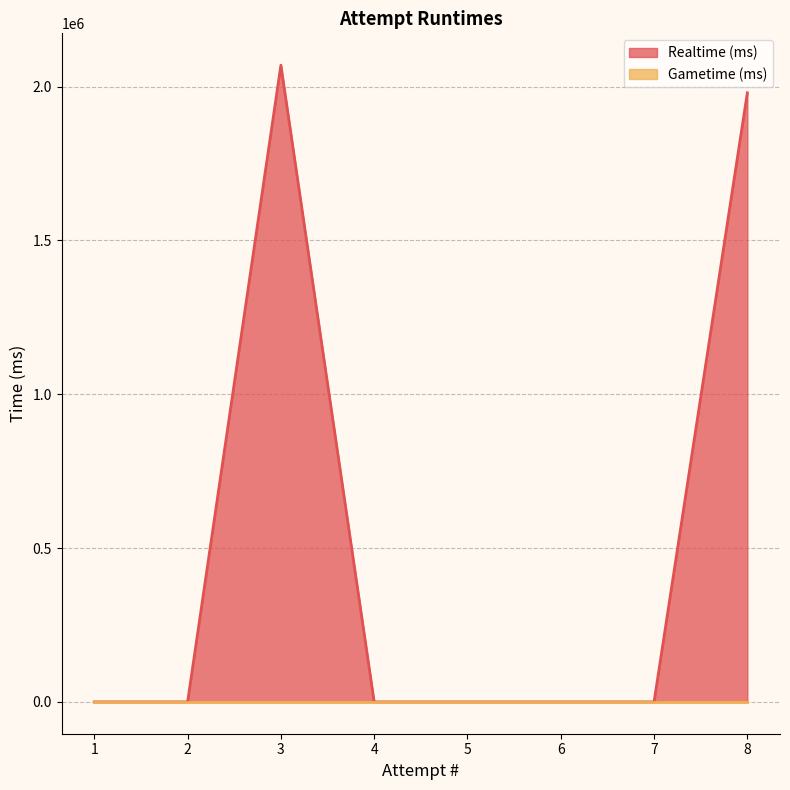

What is the average value of the Realtime (ms) series?

506223